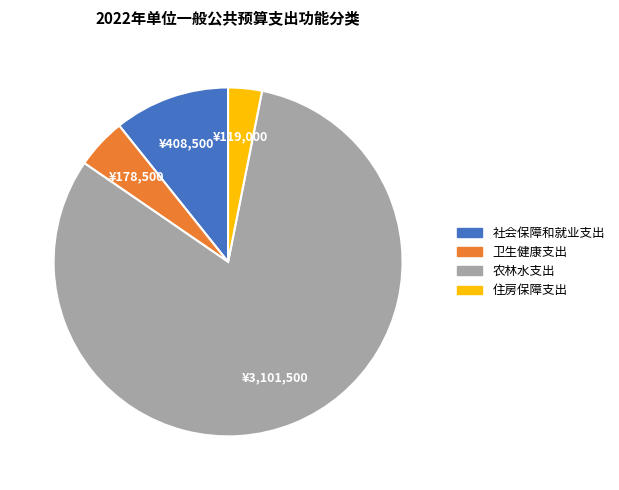

Which category has the biggest portion of the pie?

农林水支出